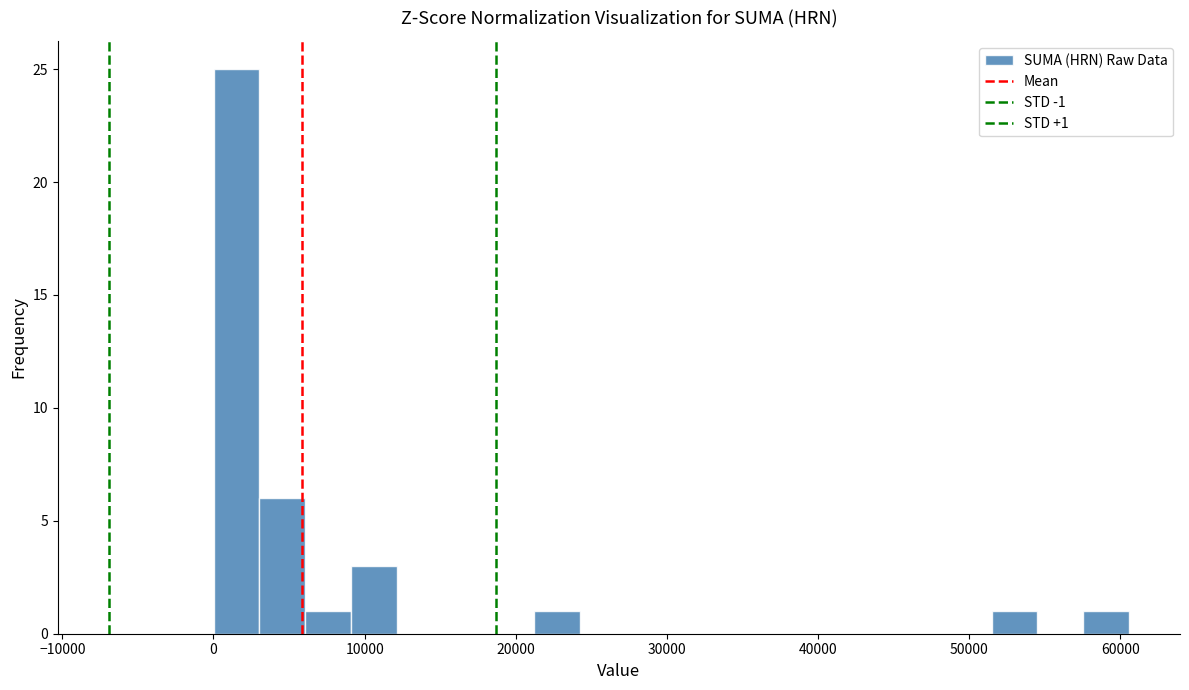

Read against the x-axis, roughly where is the centre of the tallest bar?

2000